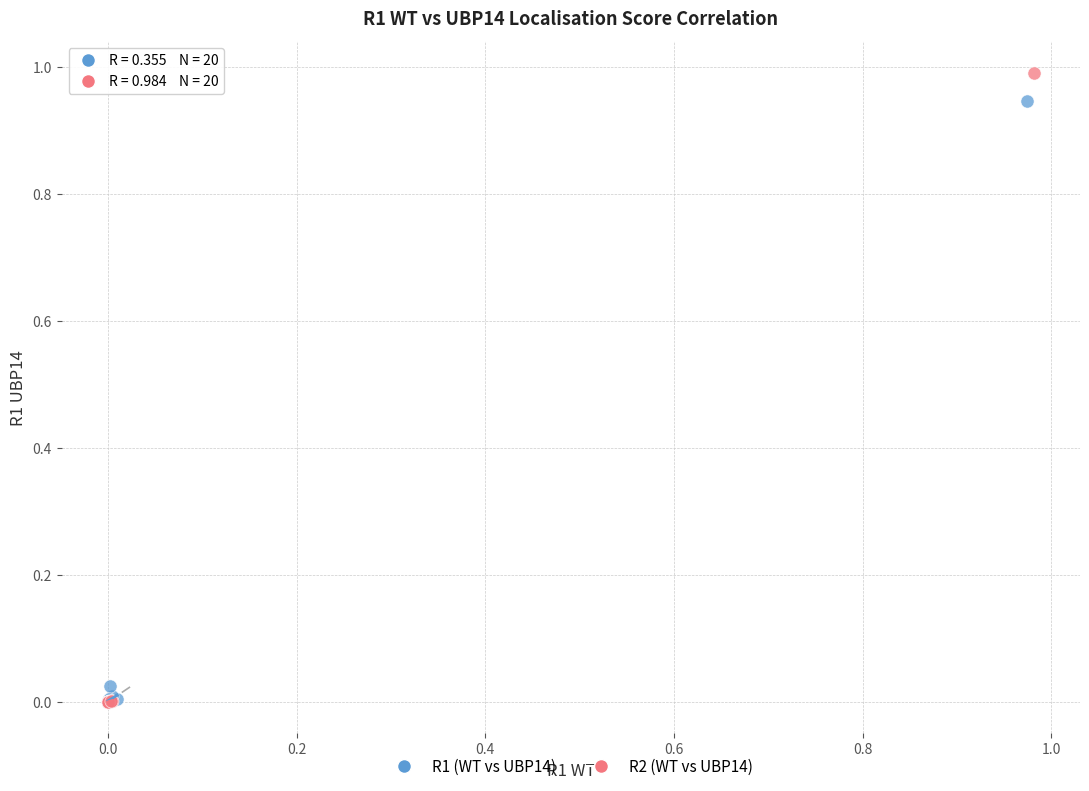

Which series contains the highest Y value?

R2 (WT vs UBP14)